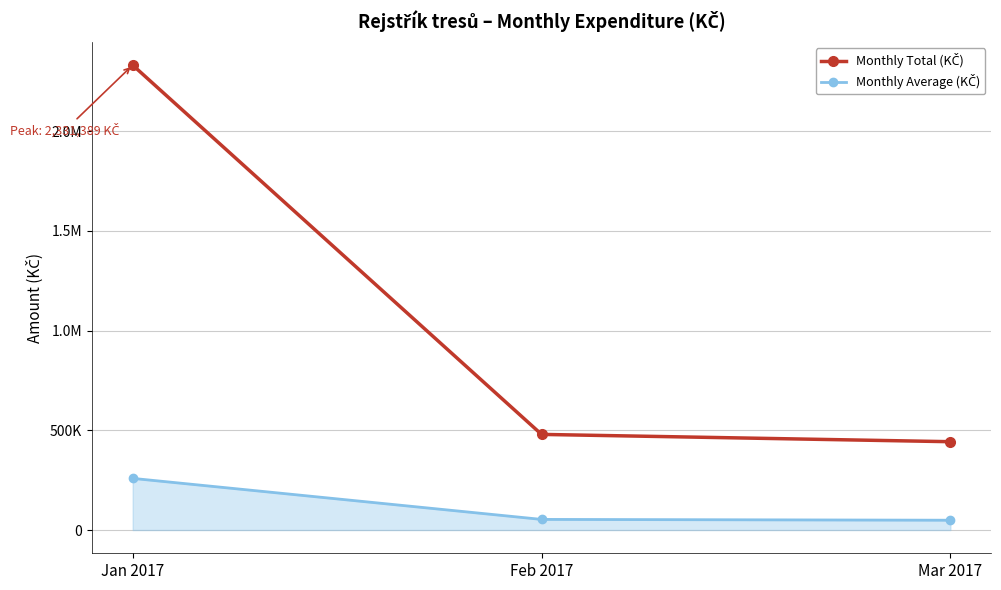

What is the greatest value displayed?

2331388.8